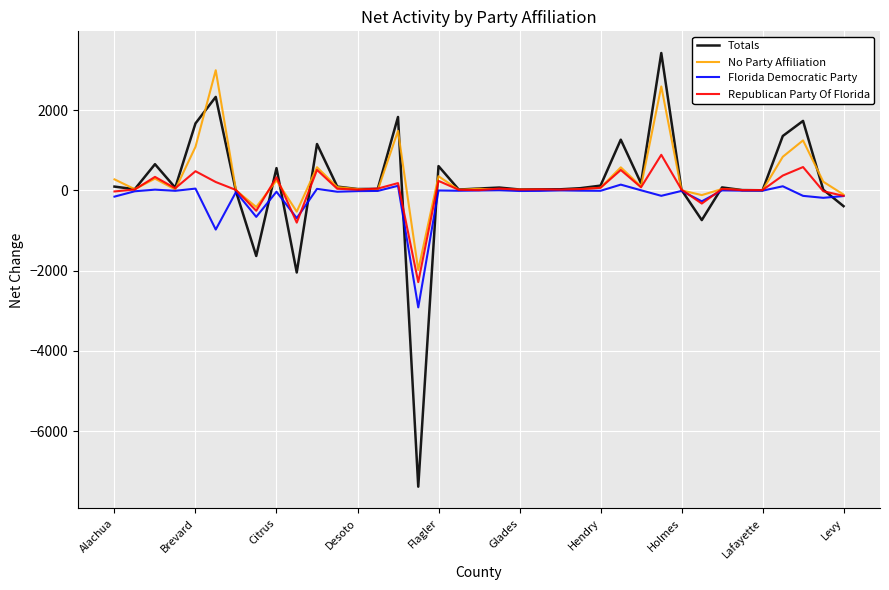

Which series has the widest spread of values?

Totals